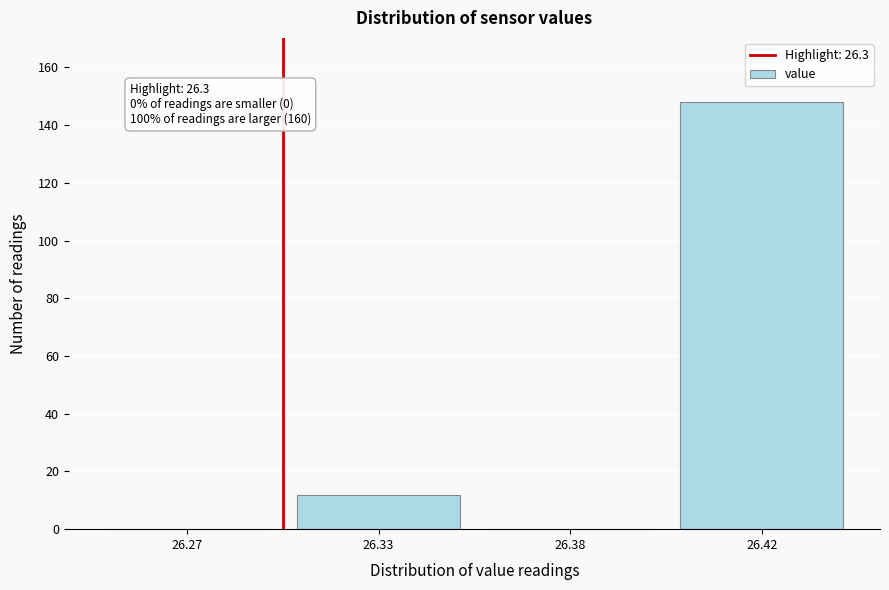

Reading left to right, transcribe all the data shown in this chart.

26.27=0	26.33=12	26.38=0	26.42=148